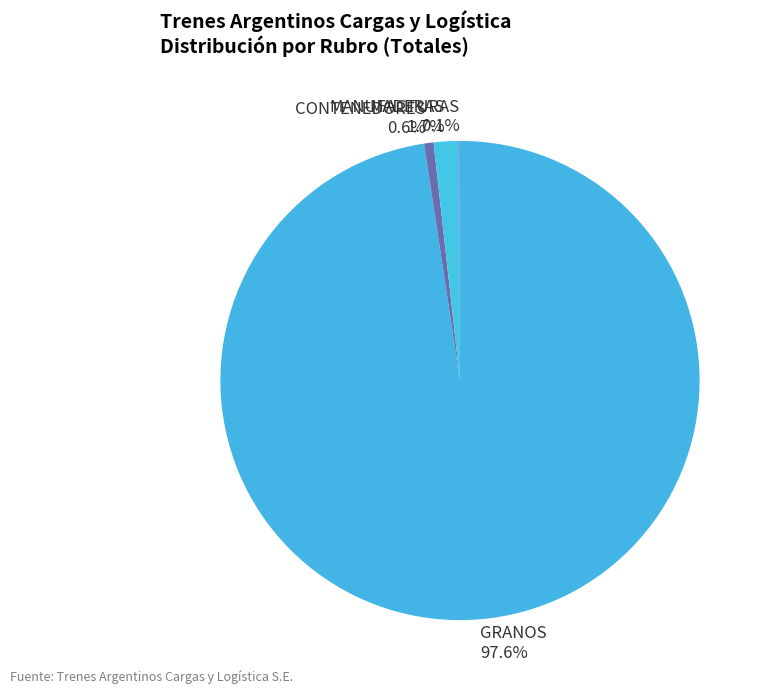

True or false: MADERAS accounts for 2% of the total.

True